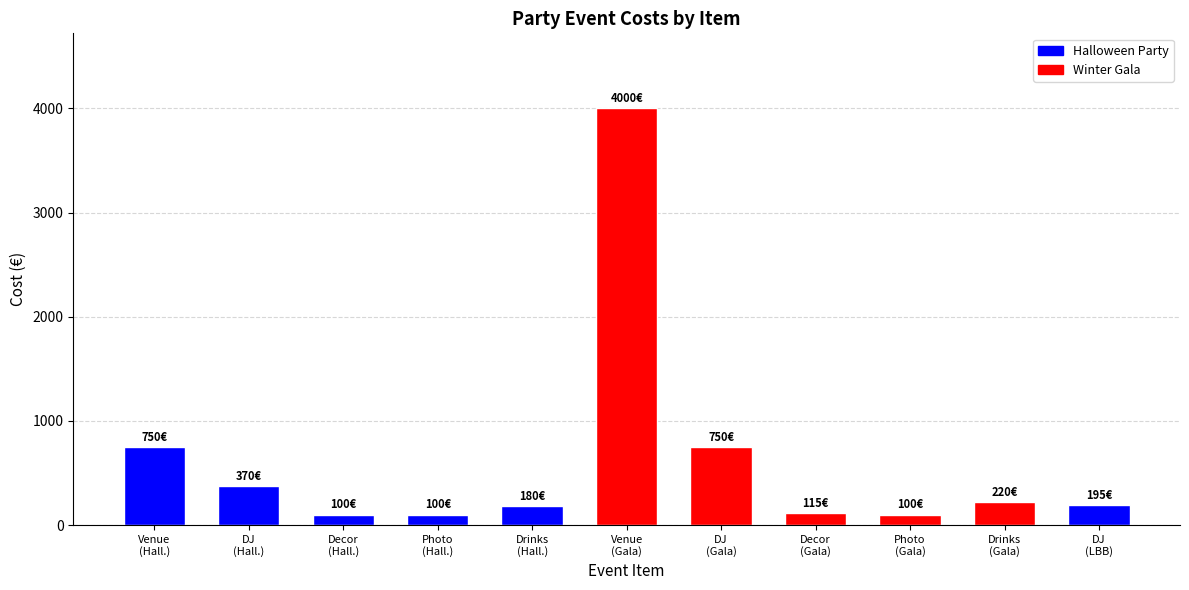

What is the average value?

625